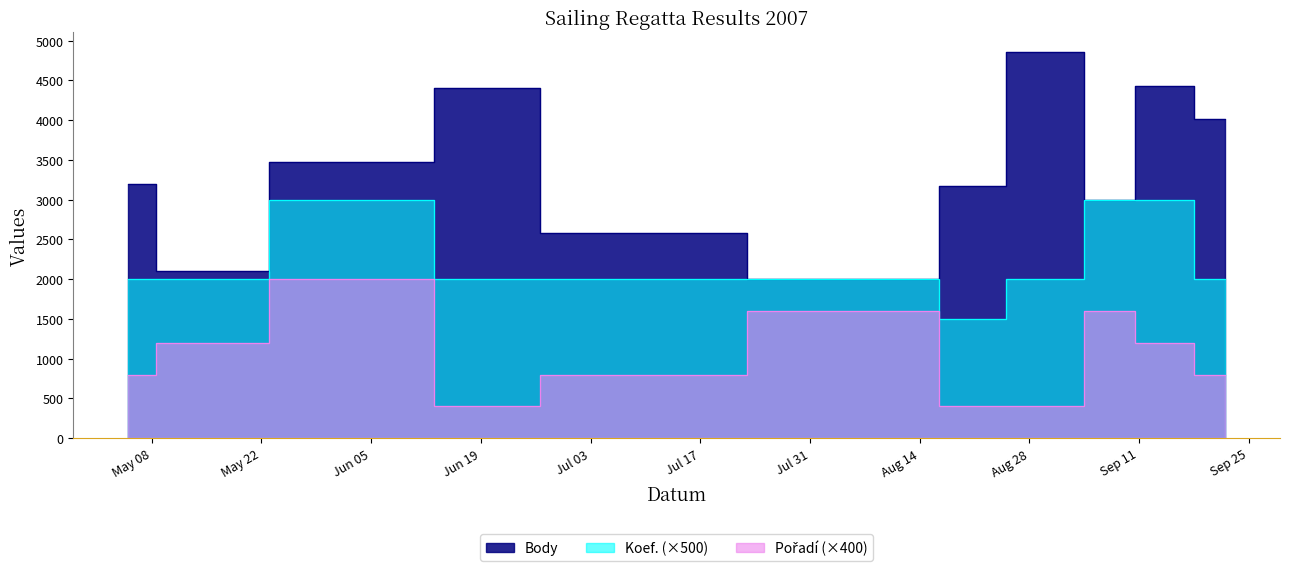

What are all the series names shown in the legend?

Body, Koef., Pořadí